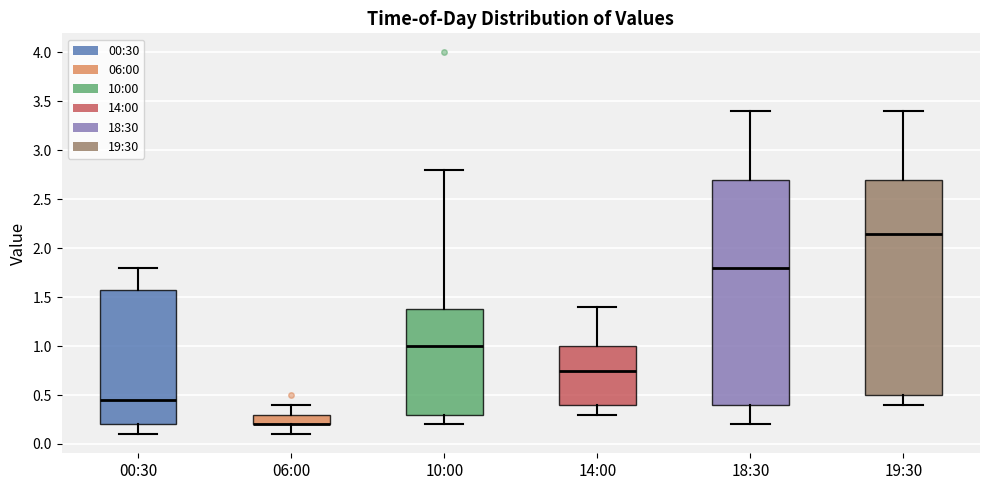

Reading left to right, transcribe this box plot: for each box, give where its median line is, the range the box spans, and where its two whiskers end, as read against the y-axis. The values are not printed on the chart, so give them approximately, as read against the axis.

00:30: median 0.45, box 0.20 to 1.60, whiskers 0.10 to 1.80
06:00: median 0.20 (drawn on the box's lower edge), box 0.20 to 0.30, whiskers 0.10 to 0.40
10:00: median 1.00, box 0.30 to 1.40, whiskers 0.20 to 2.80
14:00: median 0.75, box 0.40 to 1.00, whiskers 0.30 to 1.40
18:30: median 1.80, box 0.40 to 2.70, whiskers 0.20 to 3.40
19:30: median 2.15, box 0.50 to 2.70, whiskers 0.40 to 3.40